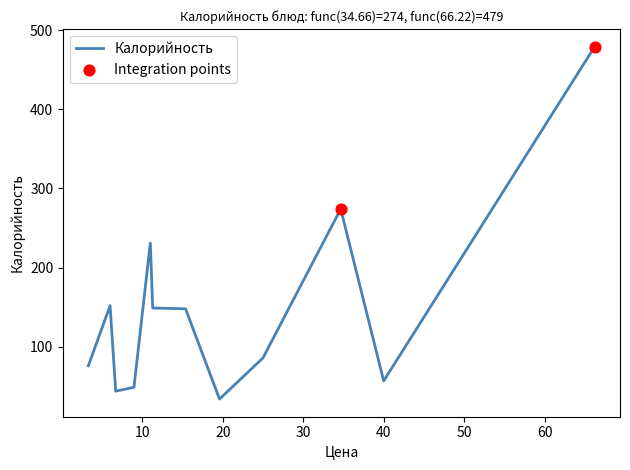

What is the greatest value displayed?

479